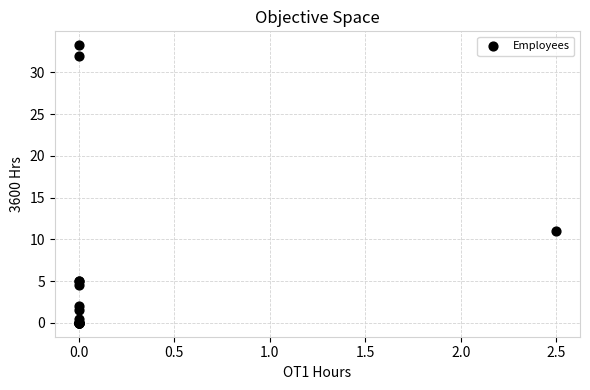

What Y value in the scatter plot is closest to 16?

11.0